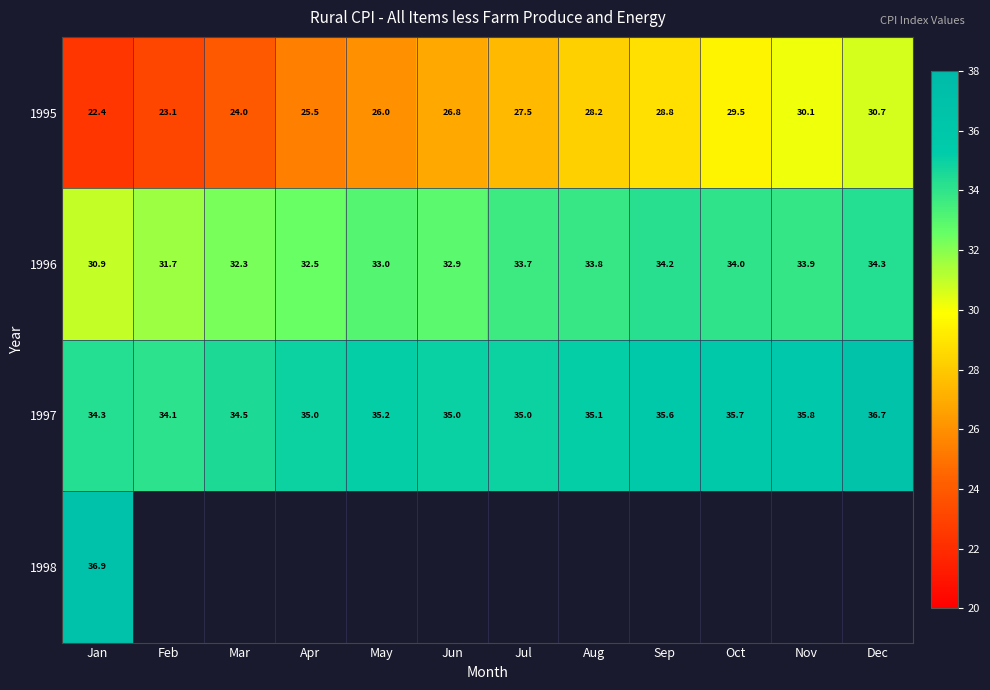

Rank the categories by 1995 value from lowest to highest.

Jan, Feb, Mar, Apr, May, Jun, Jul, Aug, Sep, Oct, Nov, Dec